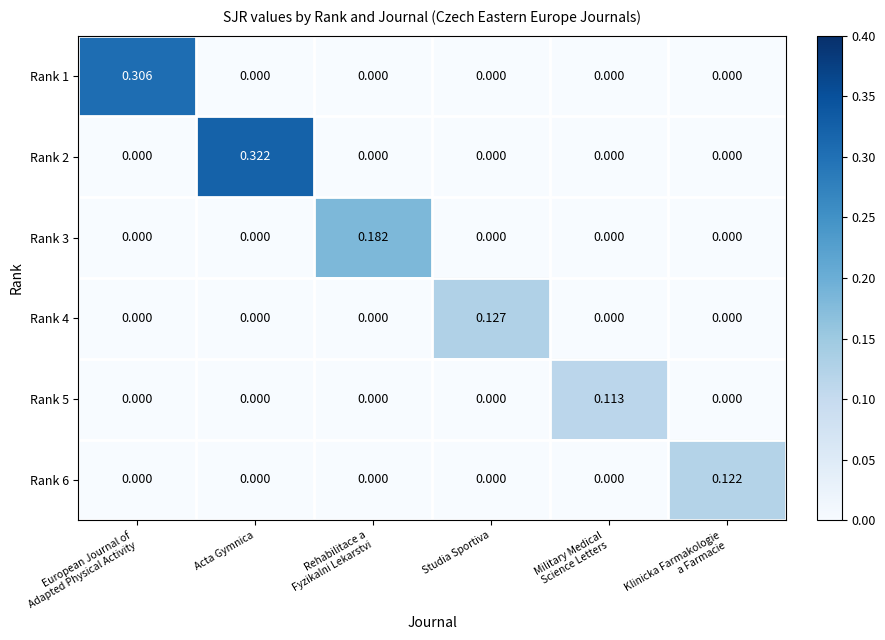

Which category has the highest value in the Rank 2 series?

Acta Gymnica